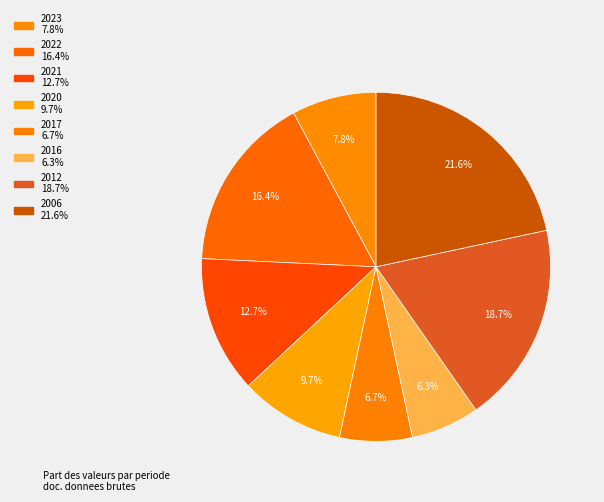

To the nearest percent, what is the combined percentage of 2016 and 2017?

13%